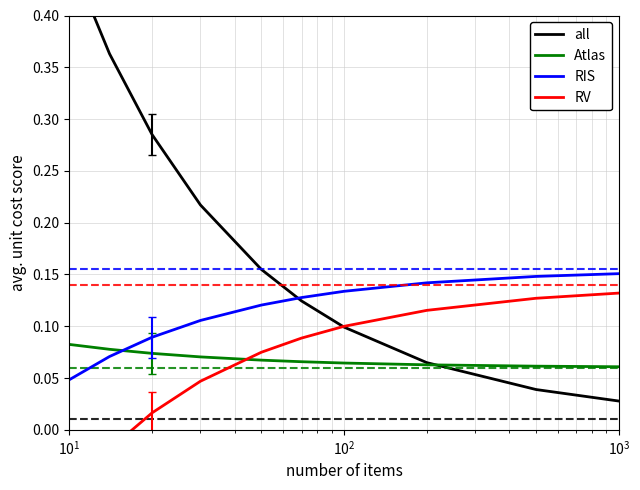

Which series ends up on top after the final intersection of Atlas and RIS?

RIS